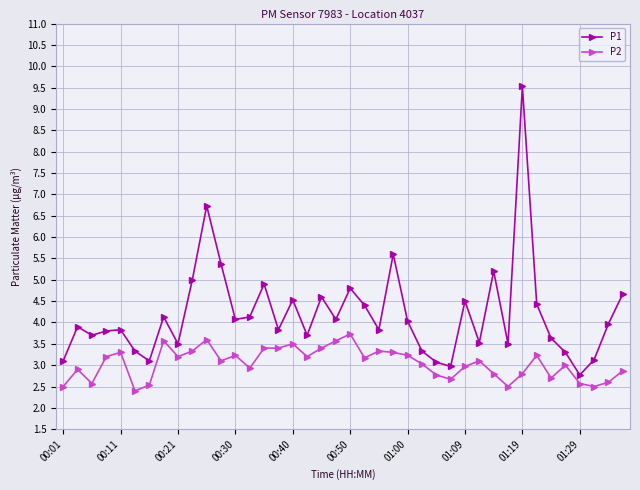

True or false: P2 has more than 2 interior local peaks.

True